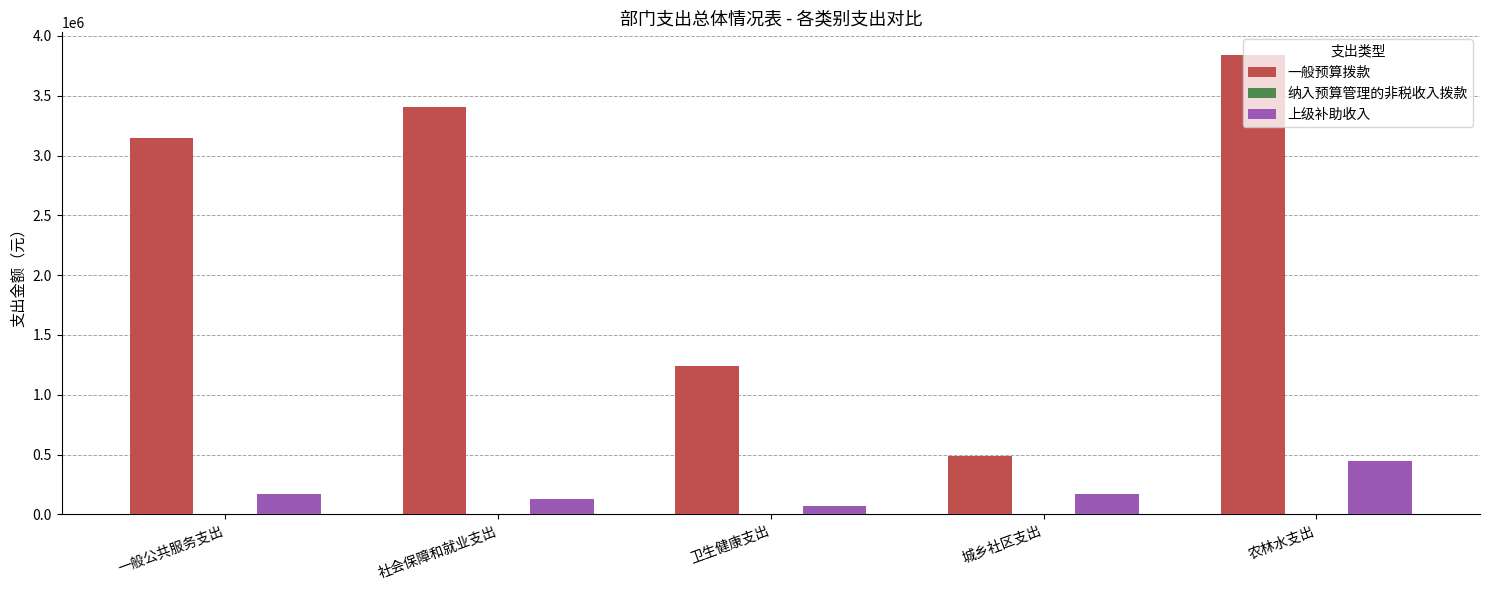

How many series are shown in this chart?

2